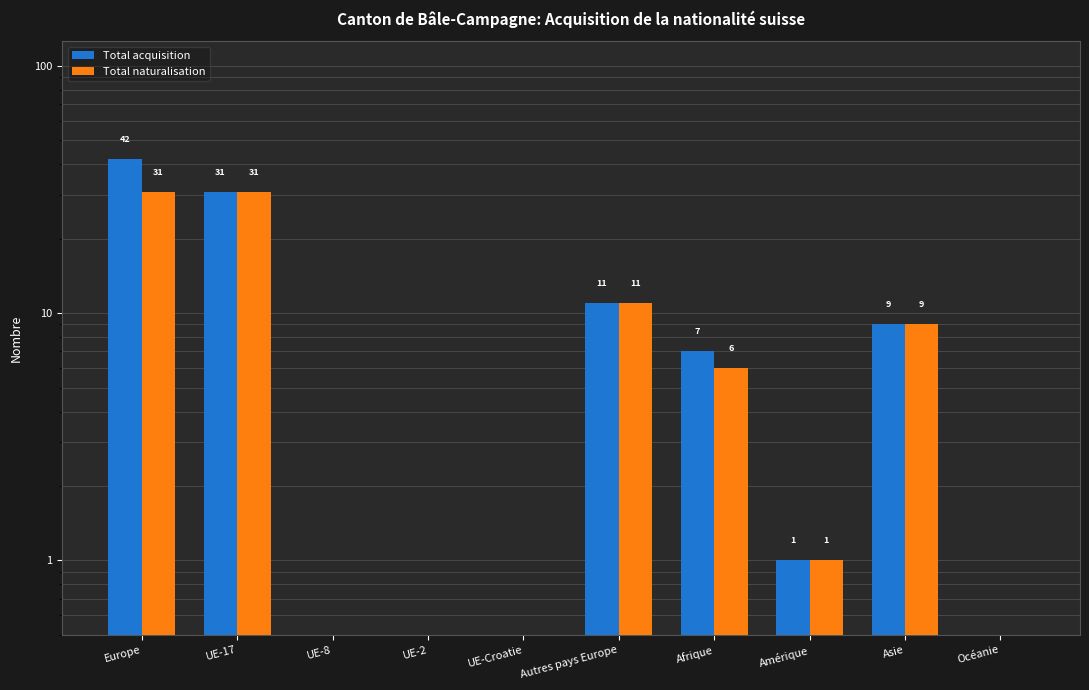

Rank the series by their maximum value, from lowest to highest.

Total naturalisation, Total acquisition